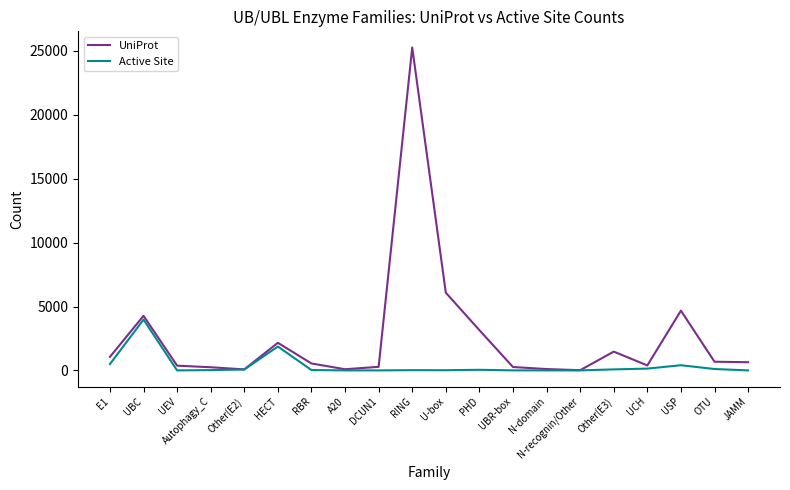

Which series changed the most between PHD and N-recognin/Other?

UniProt